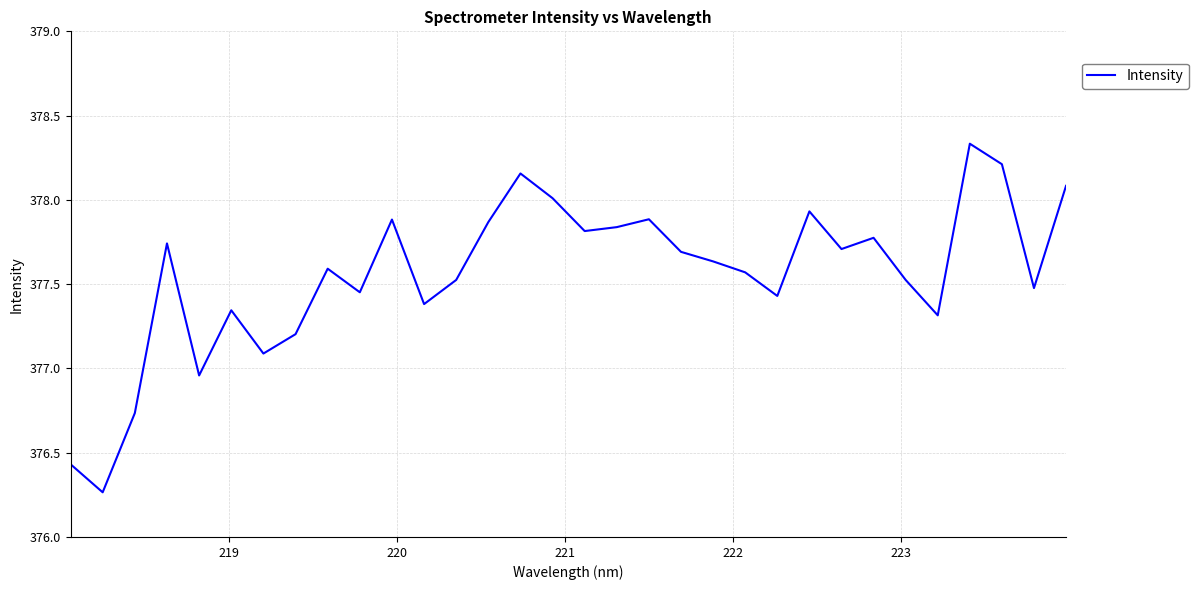

Reading right to left, what are all the values shown in this chart?

378.1	377.5	378.2	378.3	377.3	377.5	377.8	377.7	377.9	377.4	377.6	377.6	377.7	377.9	377.8	377.8	378.0	378.2	377.9	377.5	377.4	377.9	377.5	377.6	377.2	377.1	377.3	377.0	377.7	376.7	376.3	376.4